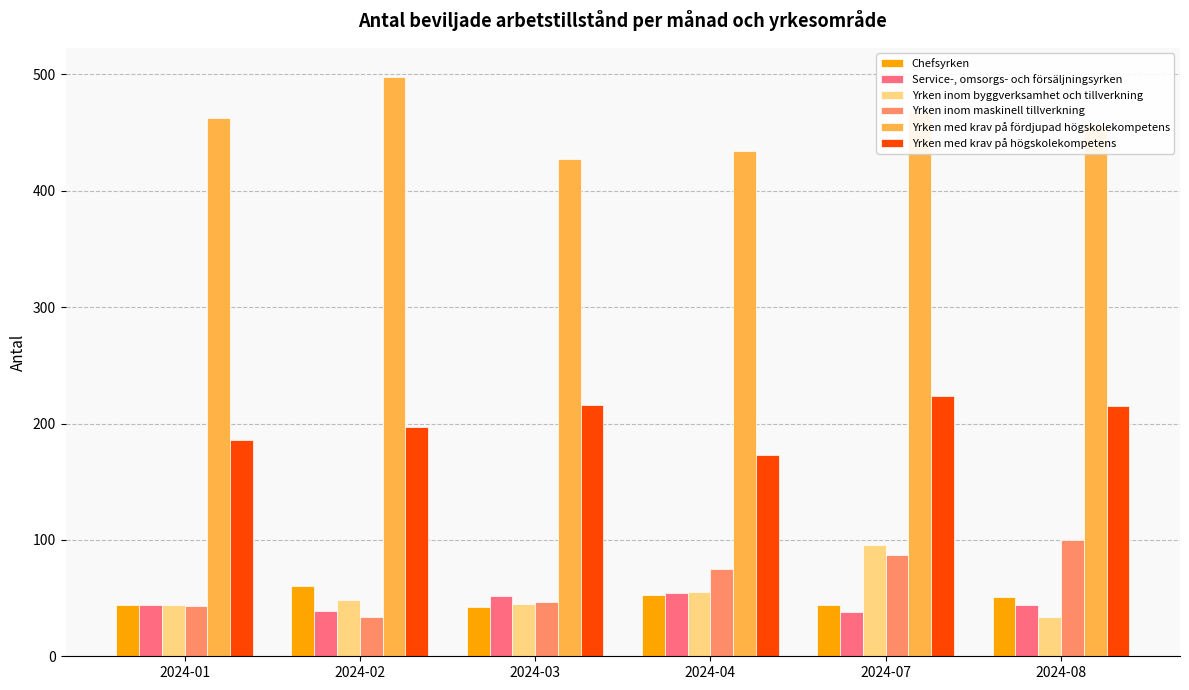

List the series in order of their peak value, highest first.

Yrken med krav på fördjupad högskolekompetens, Yrken med krav på högskolekompetens, Yrken inom maskinell tillverkning, Yrken inom byggverksamhet och tillverkning, Chefsyrken, Service-, omsorgs- och försäljningsyrken